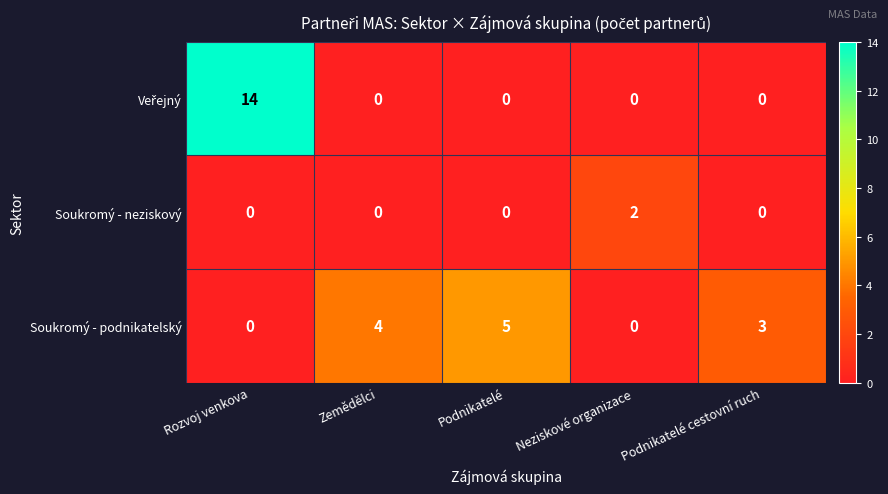

Which label corresponds to the largest value in the chart?

Rozvoj venkova